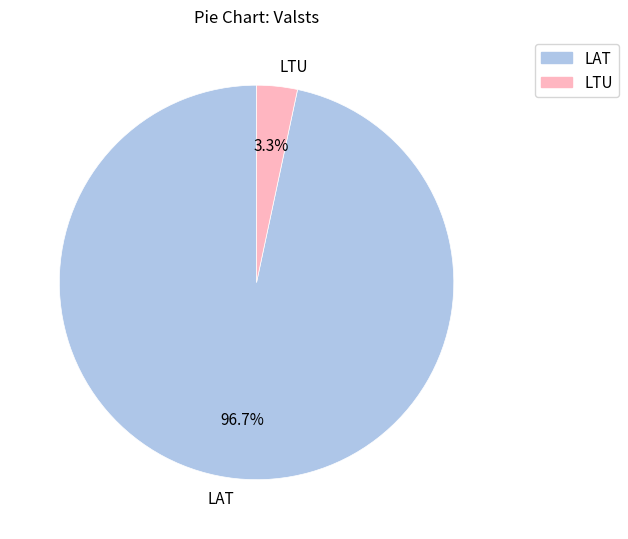

Which category has the smallest portion of the pie?

LTU